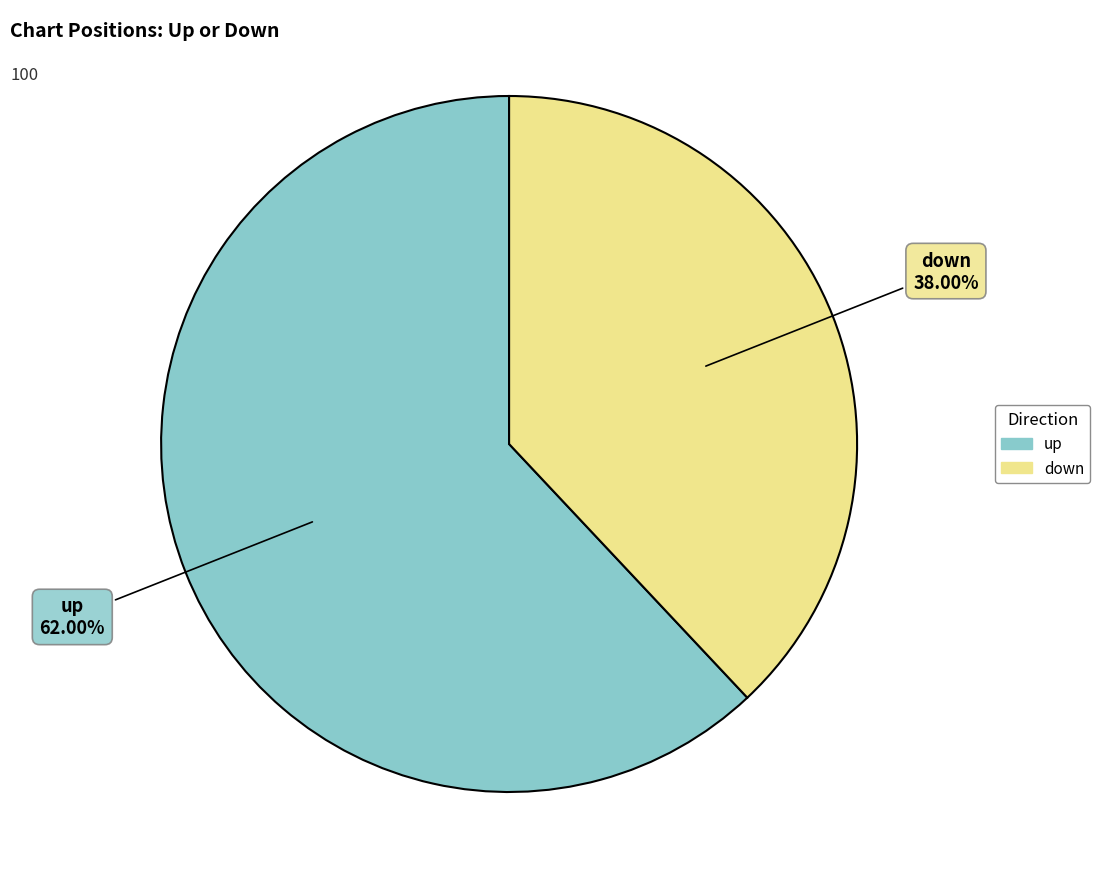

Approximately how many times larger is the value at up compared to down?

1.6